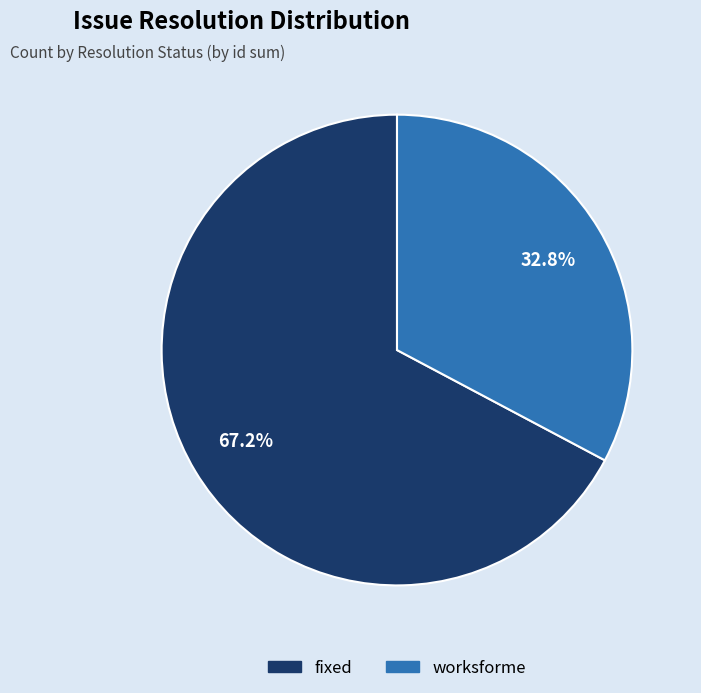

Does any single category account for the majority?

Yes